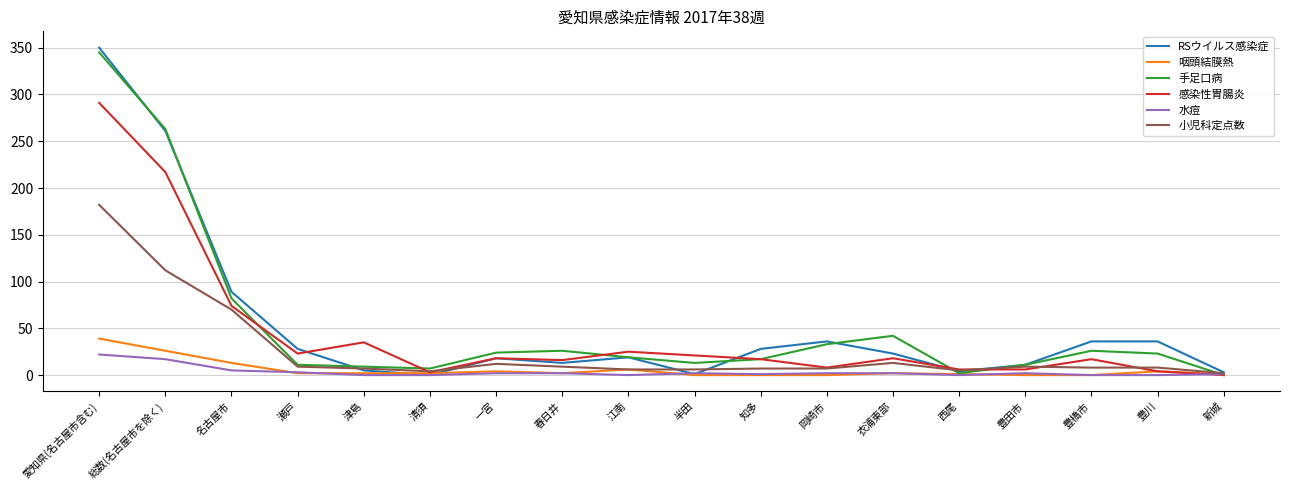

True or false: 水痘 has a value of 1 at 知多.

True